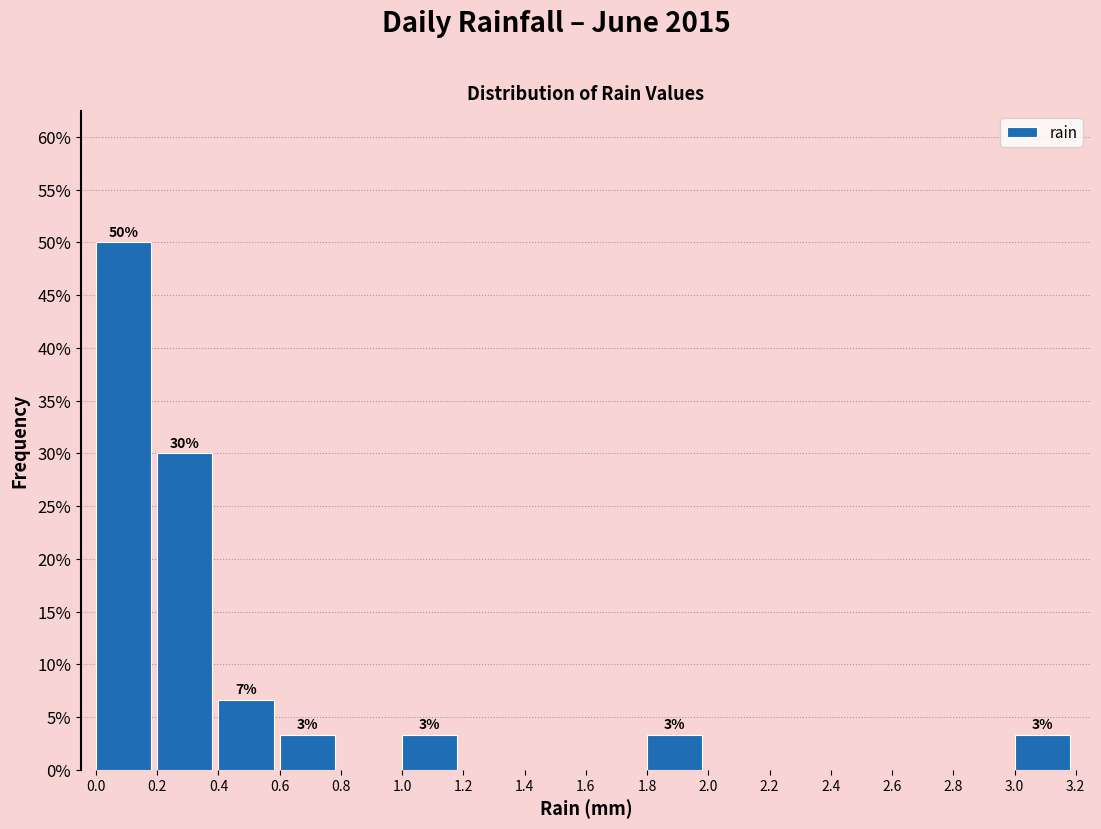

Which range on the x-axis has the tallest bar?

0.0 to 0.2